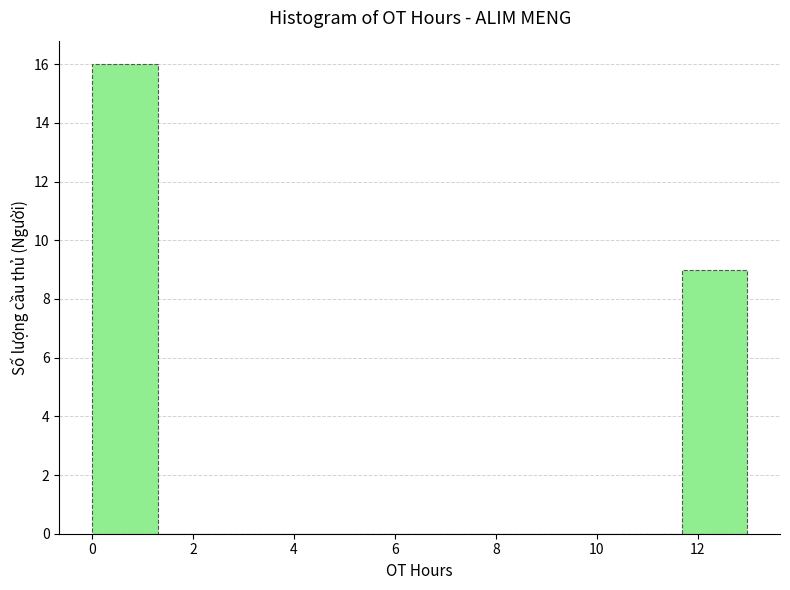

Reading left to right, transcribe this chart: for each bar, give the range it covers on the x-axis and its height. Neither the bar edges nor the heights are printed on the chart, so give them approximately, as read against the axes.

0.0 to 1.2: 16
1.2 to 2.6: 0
2.6 to 3.8: 0
3.8 to 5.2: 0
5.2 to 6.4: 0
6.4 to 7.8: 0
7.8 to 9.0: 0
9.0 to 10.4: 0
10.4 to 11.6: 0
11.6 to 13.0: 9